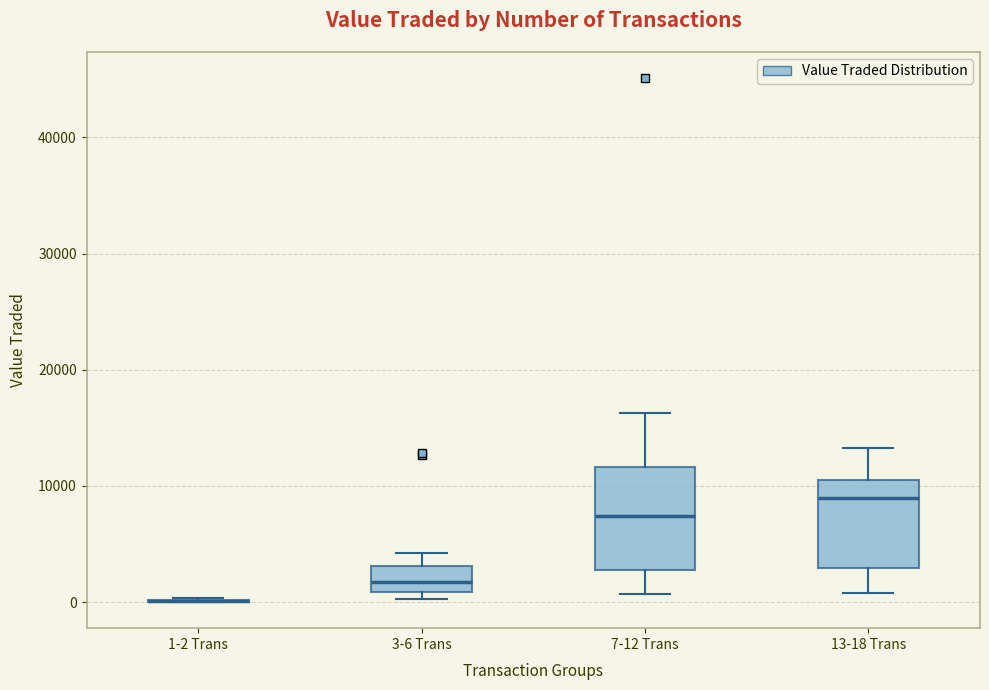

Reading left to right, read every box against the y-axis: the position of its median line, the range the box covers, and the ends of its whiskers. The values are not printed on the chart, so give them approximately, as read against the axis.

1-2 Trans: box collapsed to a line at 0, whiskers 0 to 0
3-6 Trans: median 2000, box 1000 to 3000, whiskers 0 to 4000
7-12 Trans: median 7000, box 3000 to 12000, whiskers 1000 to 16000
13-18 Trans: median 9000, box 3000 to 10000, whiskers 1000 to 13000